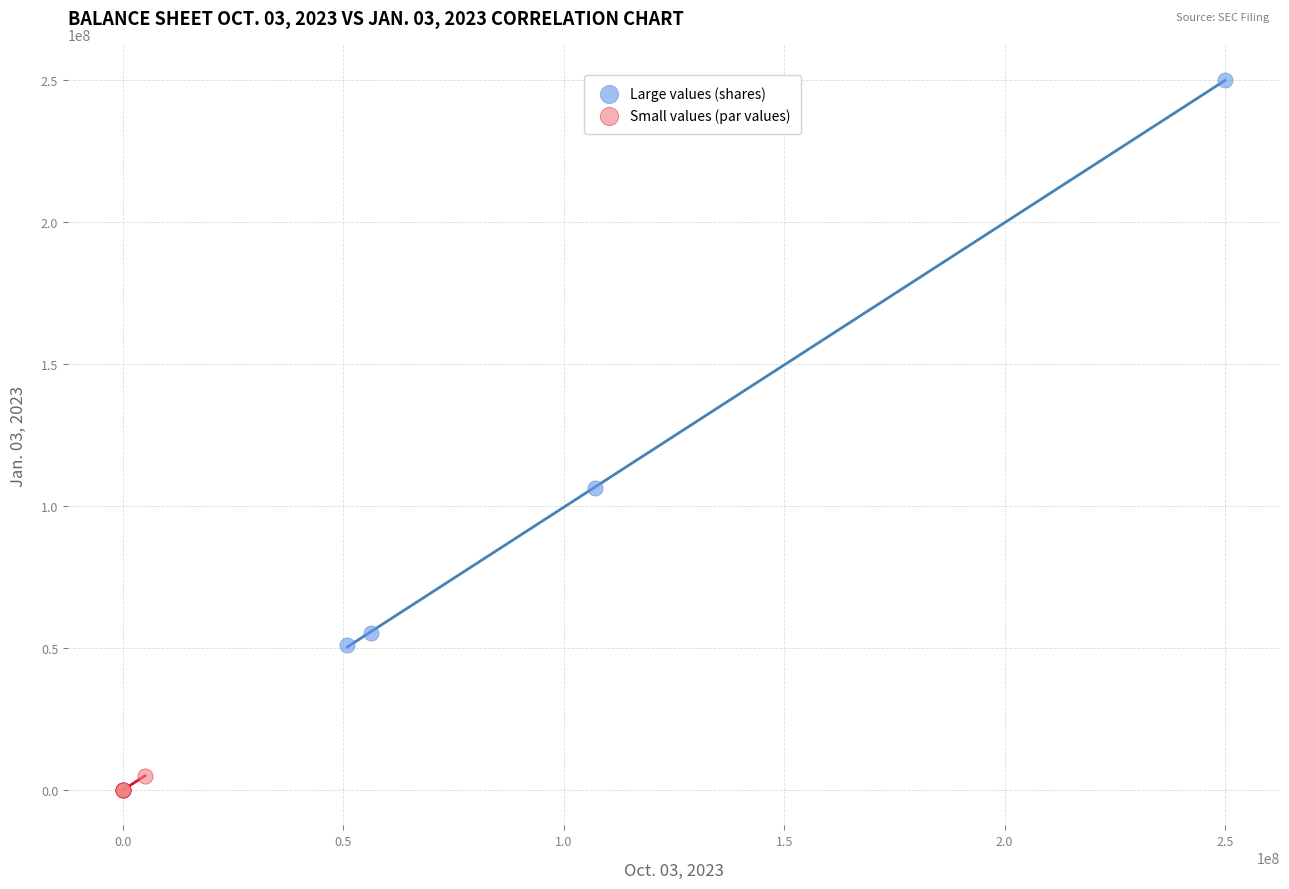

Which series reaches the maximum Y coordinate?

Large values (shares)